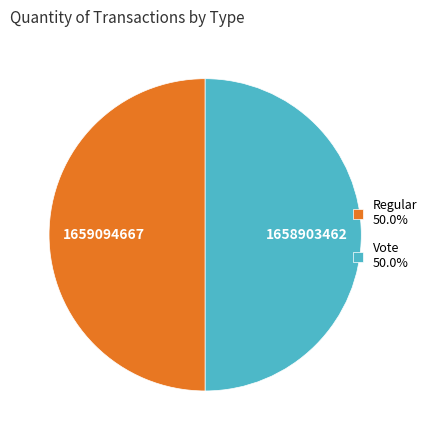

Is it true that Vote is 57% of the pie?

False